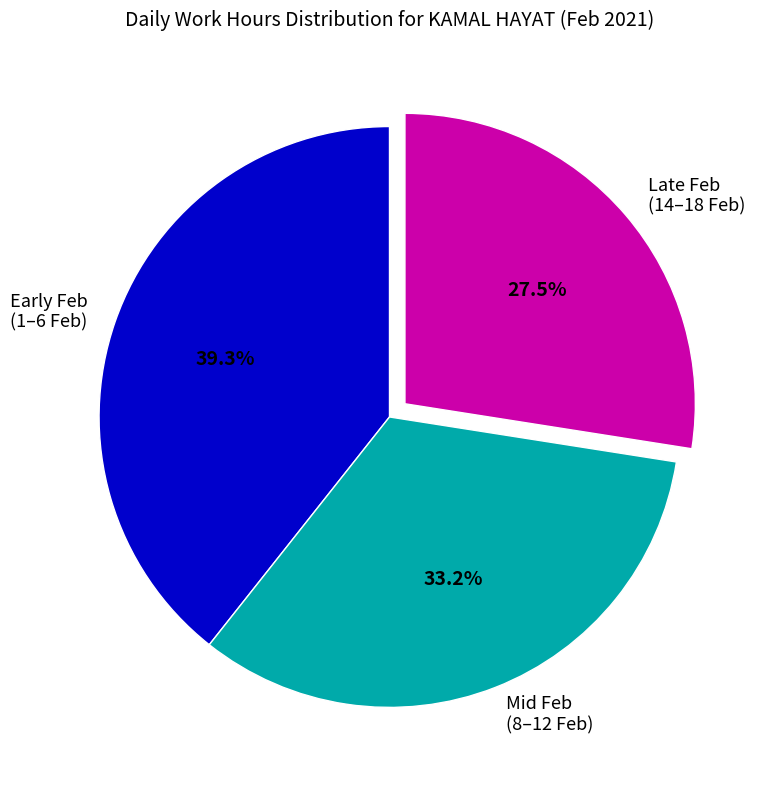

Is there a majority slice in this chart?

No